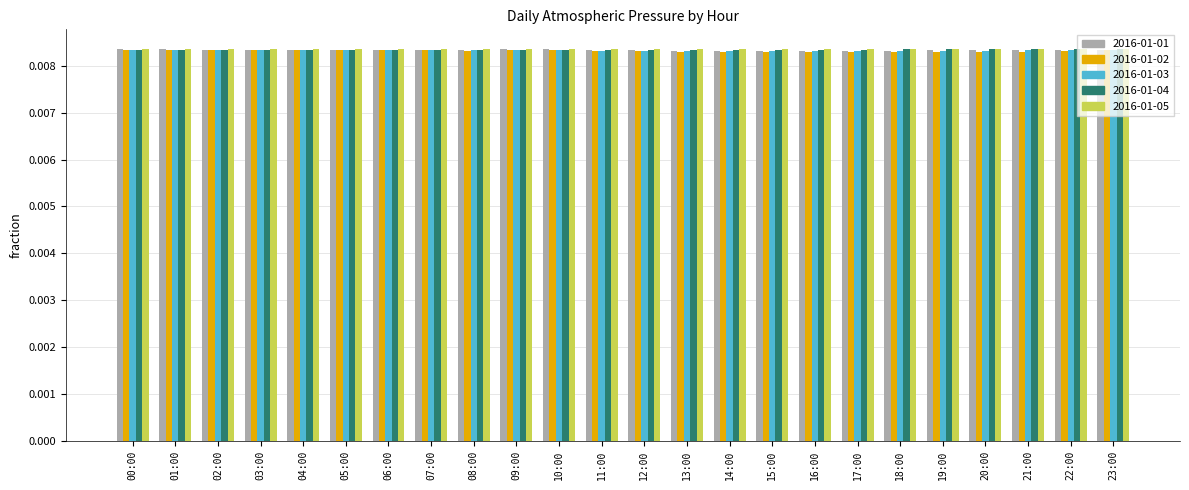

Does the chart contain stacked bars?

No